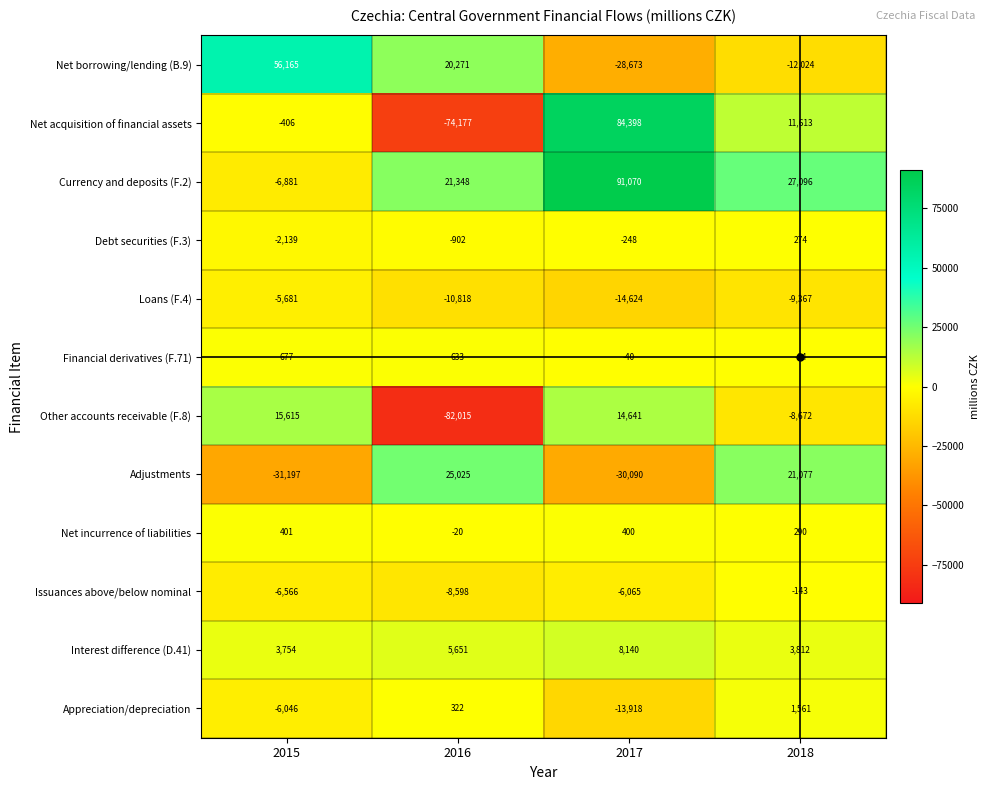

True or false: Financial derivatives (F.71) has a value of -100 at 2018.

False